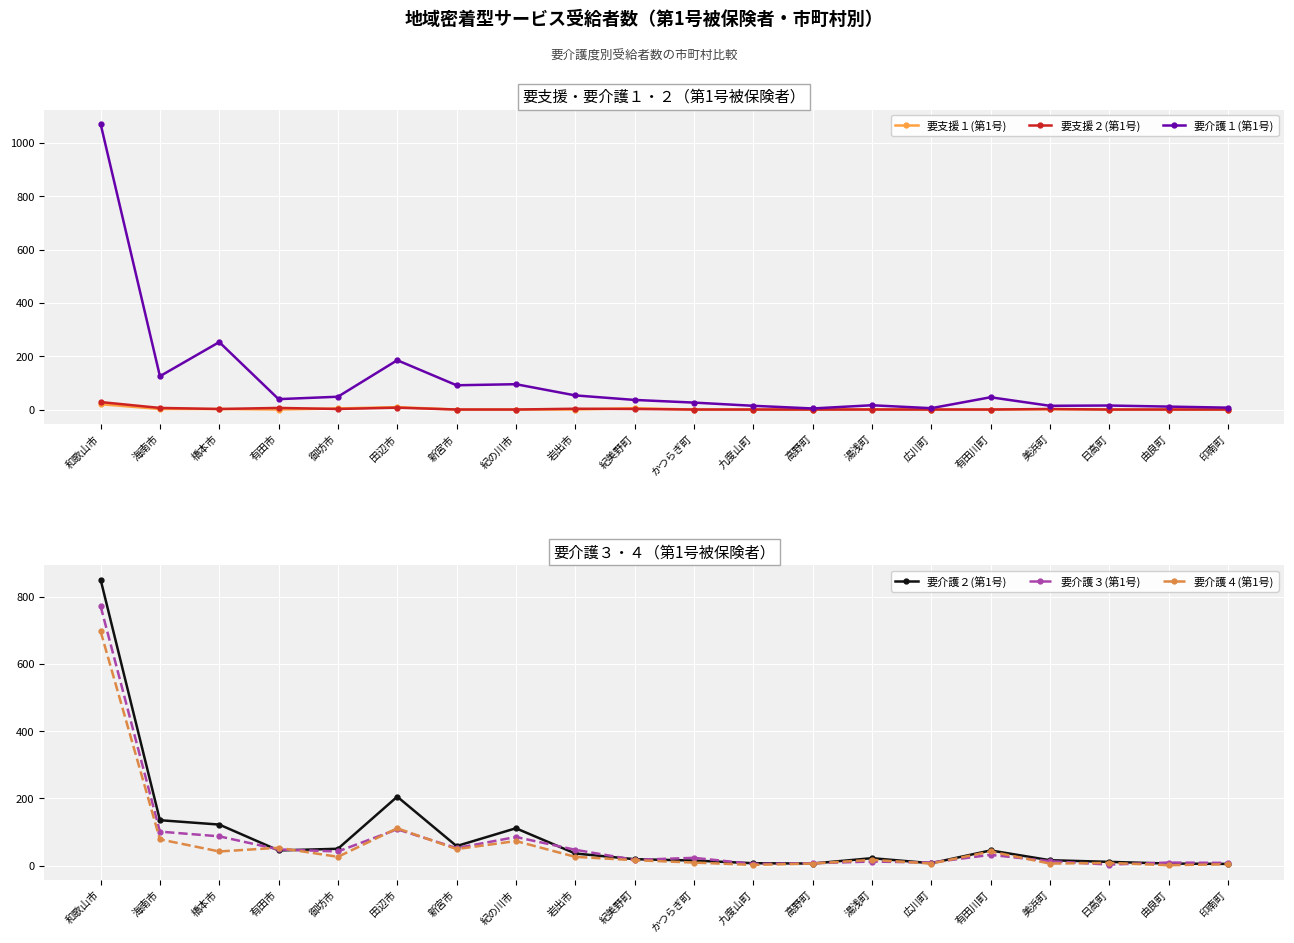

Between 和歌山市 and 有田川町, which series saw the biggest shift?

要介護１(第1号)